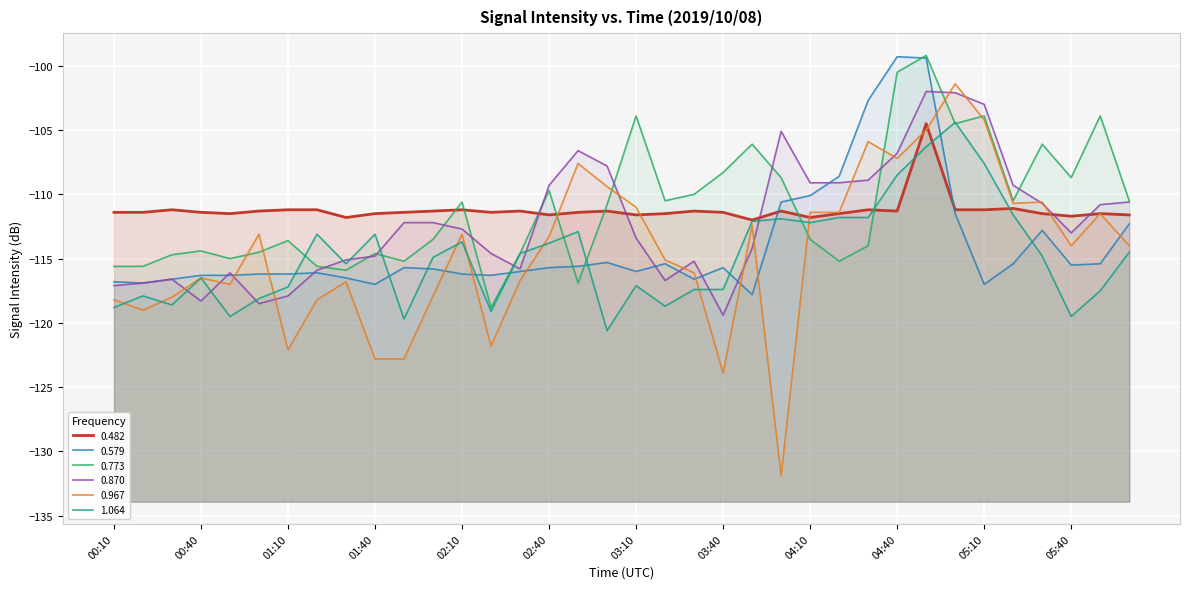

Reading left to right, list all the values displayed in this chart.

0.482: 00:10=-111.4	00:20=-111.4	00:30=-111.2	00:40=-111.4	00:50=-111.5	01:00=-111.3	01:10=-111.2	01:20=-111.2	01:30=-111.8	01:40=-111.5	01:50=-111.4	02:00=-111.3	02:10=-111.2	02:20=-111.4	02:30=-111.3	02:40=-111.6	02:50=-111.4	03:00=-111.3	03:10=-111.6	03:20=-111.5	03:30=-111.3	03:40=-111.4	03:50=-112.0	04:00=-111.3	04:10=-111.8	04:20=-111.5	04:30=-111.2	04:40=-111.3	04:50=-104.5	05:00=-111.2	05:10=-111.2	05:20=-111.1	05:30=-111.5	05:40=-111.7	05:50=-111.5	06:00=-111.6
0.579: 00:10=-116.8	00:20=-116.9	00:30=-116.6	00:40=-116.3	00:50=-116.3	01:00=-116.2	01:10=-116.2	01:20=-116.1	01:30=-116.5	01:40=-117.0	01:50=-115.7	02:00=-115.8	02:10=-116.2	02:20=-116.3	02:30=-116.0	02:40=-115.7	02:50=-115.6	03:00=-115.3	03:10=-116.0	03:20=-115.4	03:30=-116.6	03:40=-115.7	03:50=-117.8	04:00=-110.6	04:10=-110.1	04:20=-108.6	04:30=-102.7	04:40=-99.3	04:50=-99.4	05:00=-111.5	05:10=-117.0	05:20=-115.4	05:30=-112.8	05:40=-115.5	05:50=-115.4	06:00=-112.3
0.773: 00:10=-115.6	00:20=-115.6	00:30=-114.7	00:40=-114.4	00:50=-115.0	01:00=-114.5	01:10=-113.6	01:20=-115.6	01:30=-115.9	01:40=-114.6	01:50=-115.2	02:00=-113.5	02:10=-110.6	02:20=-118.8	02:30=-114.6	02:40=-109.7	02:50=-116.9	03:00=-110.8	03:10=-103.9	03:20=-110.5	03:30=-110.0	03:40=-108.3	03:50=-106.1	04:00=-108.7	04:10=-113.5	04:20=-115.2	04:30=-114.0	04:40=-100.5	04:50=-99.2	05:00=-104.5	05:10=-103.9	05:20=-110.5	05:30=-106.1	05:40=-108.7	05:50=-103.9	06:00=-110.5
0.870: 00:10=-117.1	00:20=-116.9	00:30=-116.6	00:40=-118.3	00:50=-116.1	01:00=-118.5	01:10=-117.9	01:20=-115.9	01:30=-115.1	01:40=-114.8	01:50=-112.2	02:00=-112.2	02:10=-112.7	02:20=-114.6	02:30=-115.8	02:40=-109.3	02:50=-106.6	03:00=-107.8	03:10=-113.4	03:20=-116.7	03:30=-115.2	03:40=-119.4	03:50=-114.2	04:00=-105.1	04:10=-109.1	04:20=-109.1	04:30=-108.9	04:40=-106.8	04:50=-102.0	05:00=-102.1	05:10=-103.0	05:20=-109.3	05:30=-110.7	05:40=-113.0	05:50=-110.8	06:00=-110.6
0.967: 00:10=-118.2	00:20=-119.0	00:30=-118.0	00:40=-116.5	00:50=-117.0	01:00=-113.1	01:10=-122.1	01:20=-118.2	01:30=-116.8	01:40=-122.8	01:50=-122.8	02:00=-117.9	02:10=-113.1	02:20=-121.8	02:30=-116.7	02:40=-113.3	02:50=-107.6	03:00=-109.4	03:10=-111.0	03:20=-115.1	03:30=-116.1	03:40=-123.9	03:50=-112.4	04:00=-131.9	04:10=-111.4	04:20=-111.4	04:30=-105.9	04:40=-107.2	04:50=-105.0	05:00=-101.4	05:10=-104.2	05:20=-110.7	05:30=-110.6	05:40=-114.0	05:50=-111.5	06:00=-114.0
1.064: 00:10=-118.8	00:20=-117.9	00:30=-118.6	00:40=-116.5	00:50=-119.5	01:00=-118.1	01:10=-117.2	01:20=-113.1	01:30=-115.4	01:40=-113.1	01:50=-119.7	02:00=-114.9	02:10=-113.7	02:20=-119.1	02:30=-114.6	02:40=-113.8	02:50=-112.9	03:00=-120.6	03:10=-117.1	03:20=-118.7	03:30=-117.4	03:40=-117.4	03:50=-112.1	04:00=-111.9	04:10=-112.2	04:20=-111.8	04:30=-111.8	04:40=-108.5	04:50=-106.3	05:00=-104.4	05:10=-107.6	05:20=-111.6	05:30=-114.8	05:40=-119.5	05:50=-117.5	06:00=-114.5